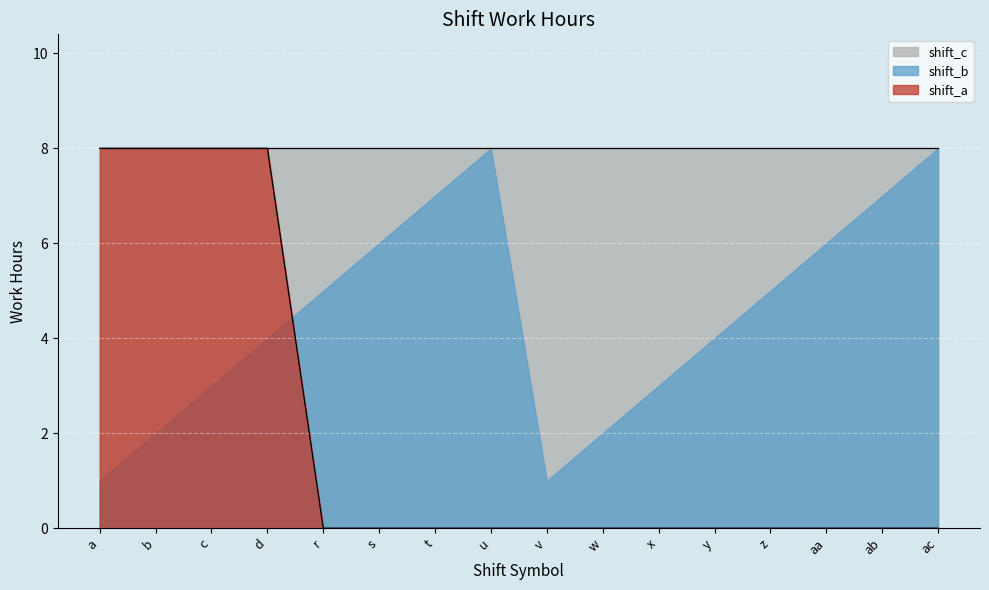

True or false: shift_c and shift_a cross at least once.

False